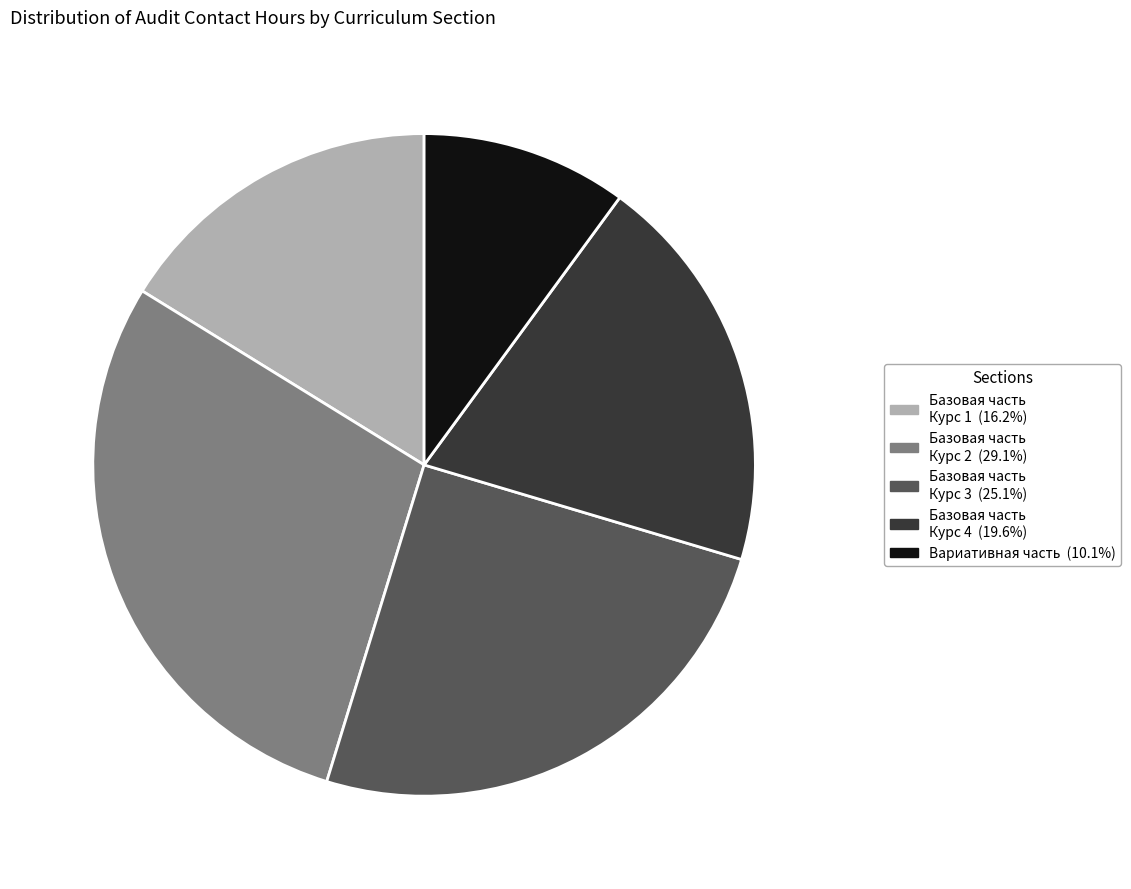

Does any single category account for the majority?

No